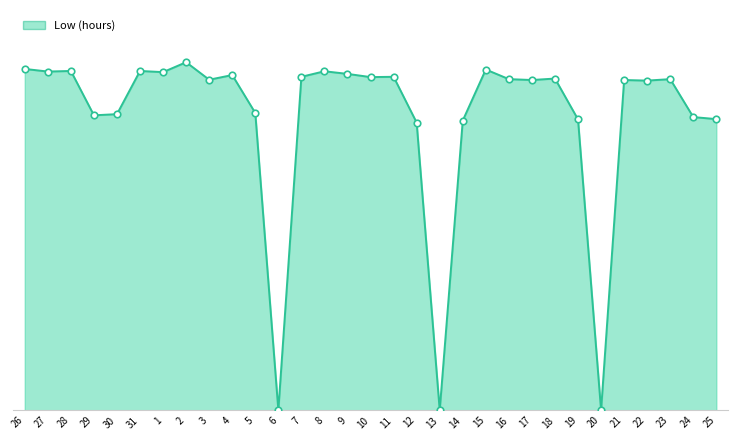

Which series contains the highest Y value?

Low_line